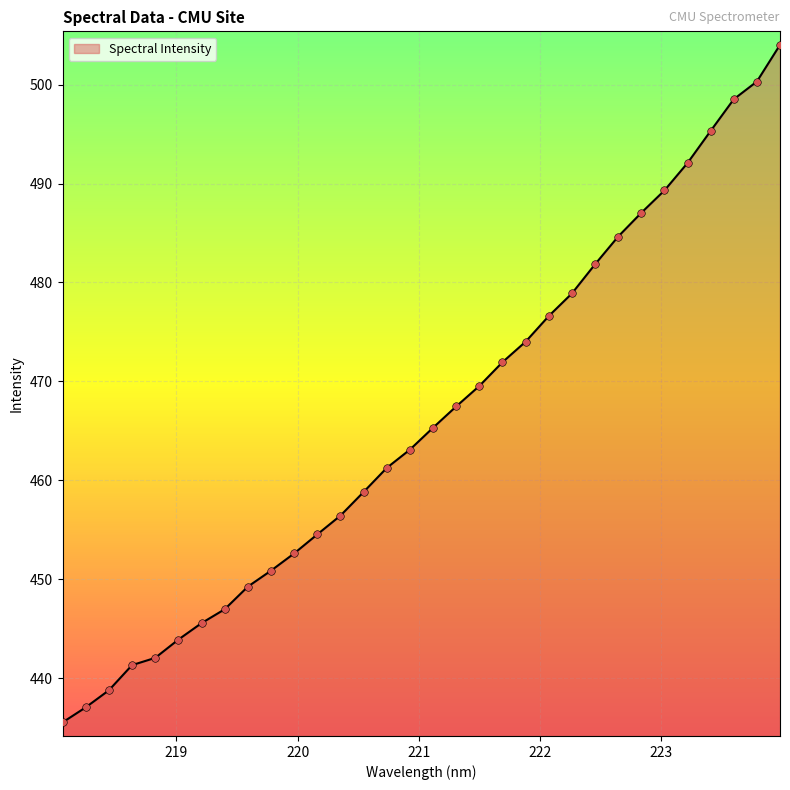

What is the smallest value displayed?

435.5